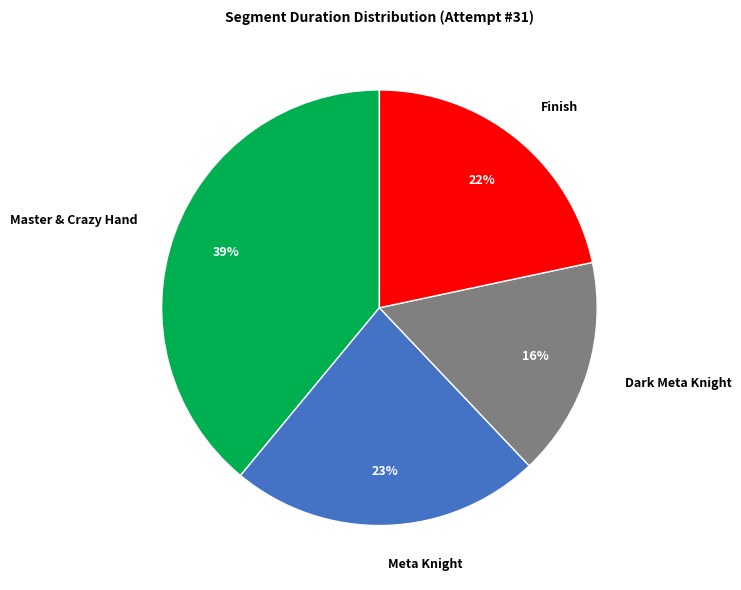

What percentage is the Dark Meta Knight slice, to the nearest percent?

16%